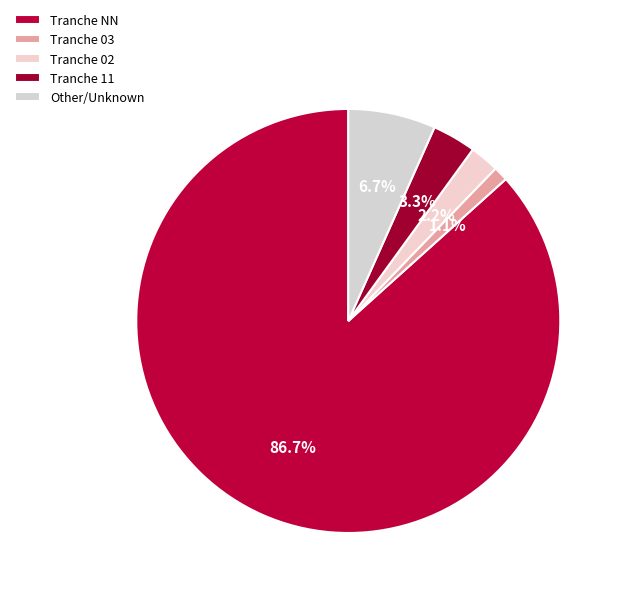

How many slices are in this pie chart?

5